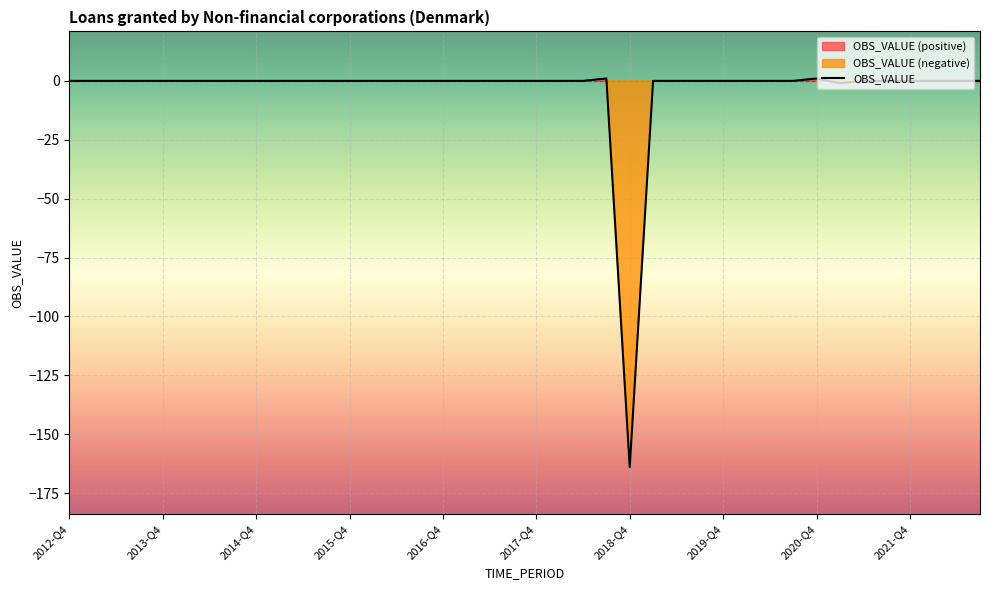

Rank the categories by value from highest to lowest.

2018-Q3, 2020-Q4, 2012-Q4, 2013-Q1, 2013-Q2, 2013-Q3, 2013-Q4, 2014-Q1, 2014-Q2, 2014-Q3, 2014-Q4, 2015-Q1, 2015-Q2, 2015-Q3, 2015-Q4, 2016-Q1, 2016-Q2, 2016-Q3, 2016-Q4, 2017-Q1, 2017-Q2, 2017-Q3, 2017-Q4, 2018-Q1, 2018-Q2, 2019-Q1, 2019-Q2, 2019-Q3, 2019-Q4, 2020-Q1, 2020-Q2, 2020-Q3, 2021-Q2, 2021-Q3, 2021-Q4, 2022-Q1, 2022-Q2, 2022-Q3, 2021-Q1, 2018-Q4